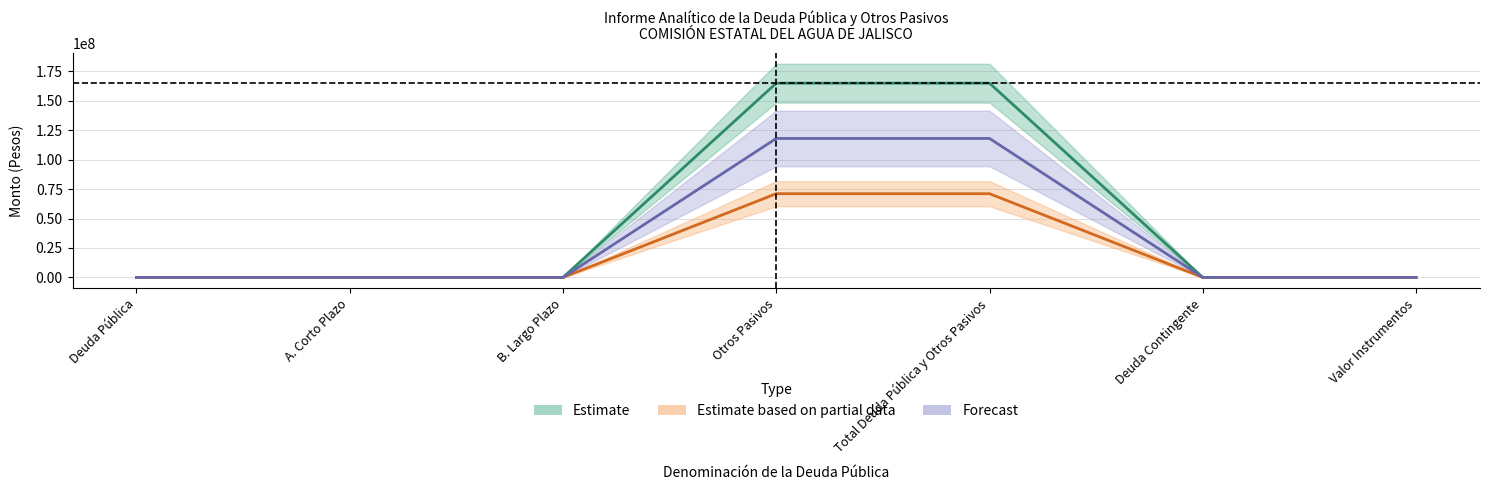

What is the average value of the Saldo al 31 series?

20312299.7